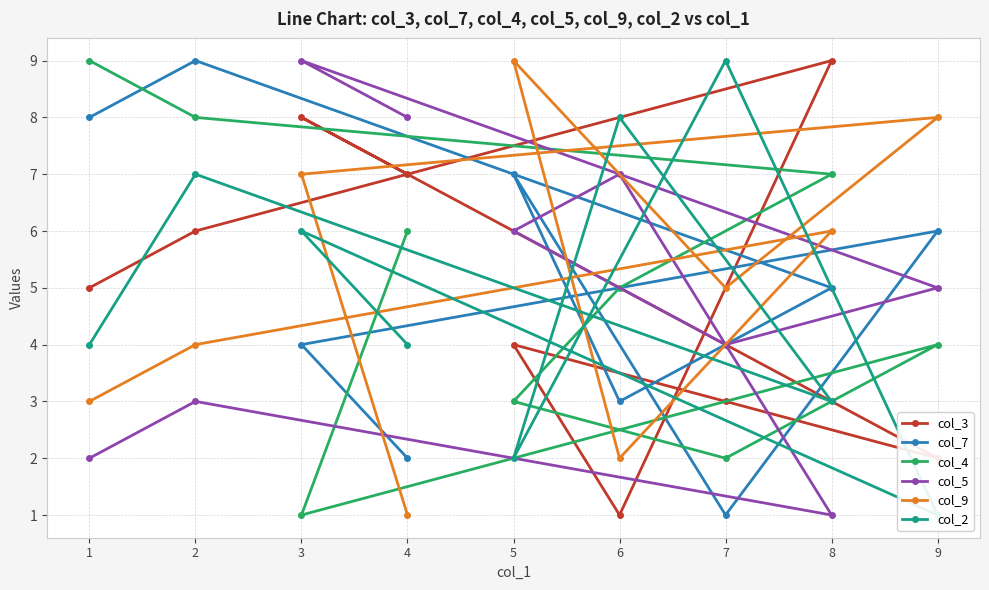

What is the value of the col_3 point at the 3rd from the left?

8